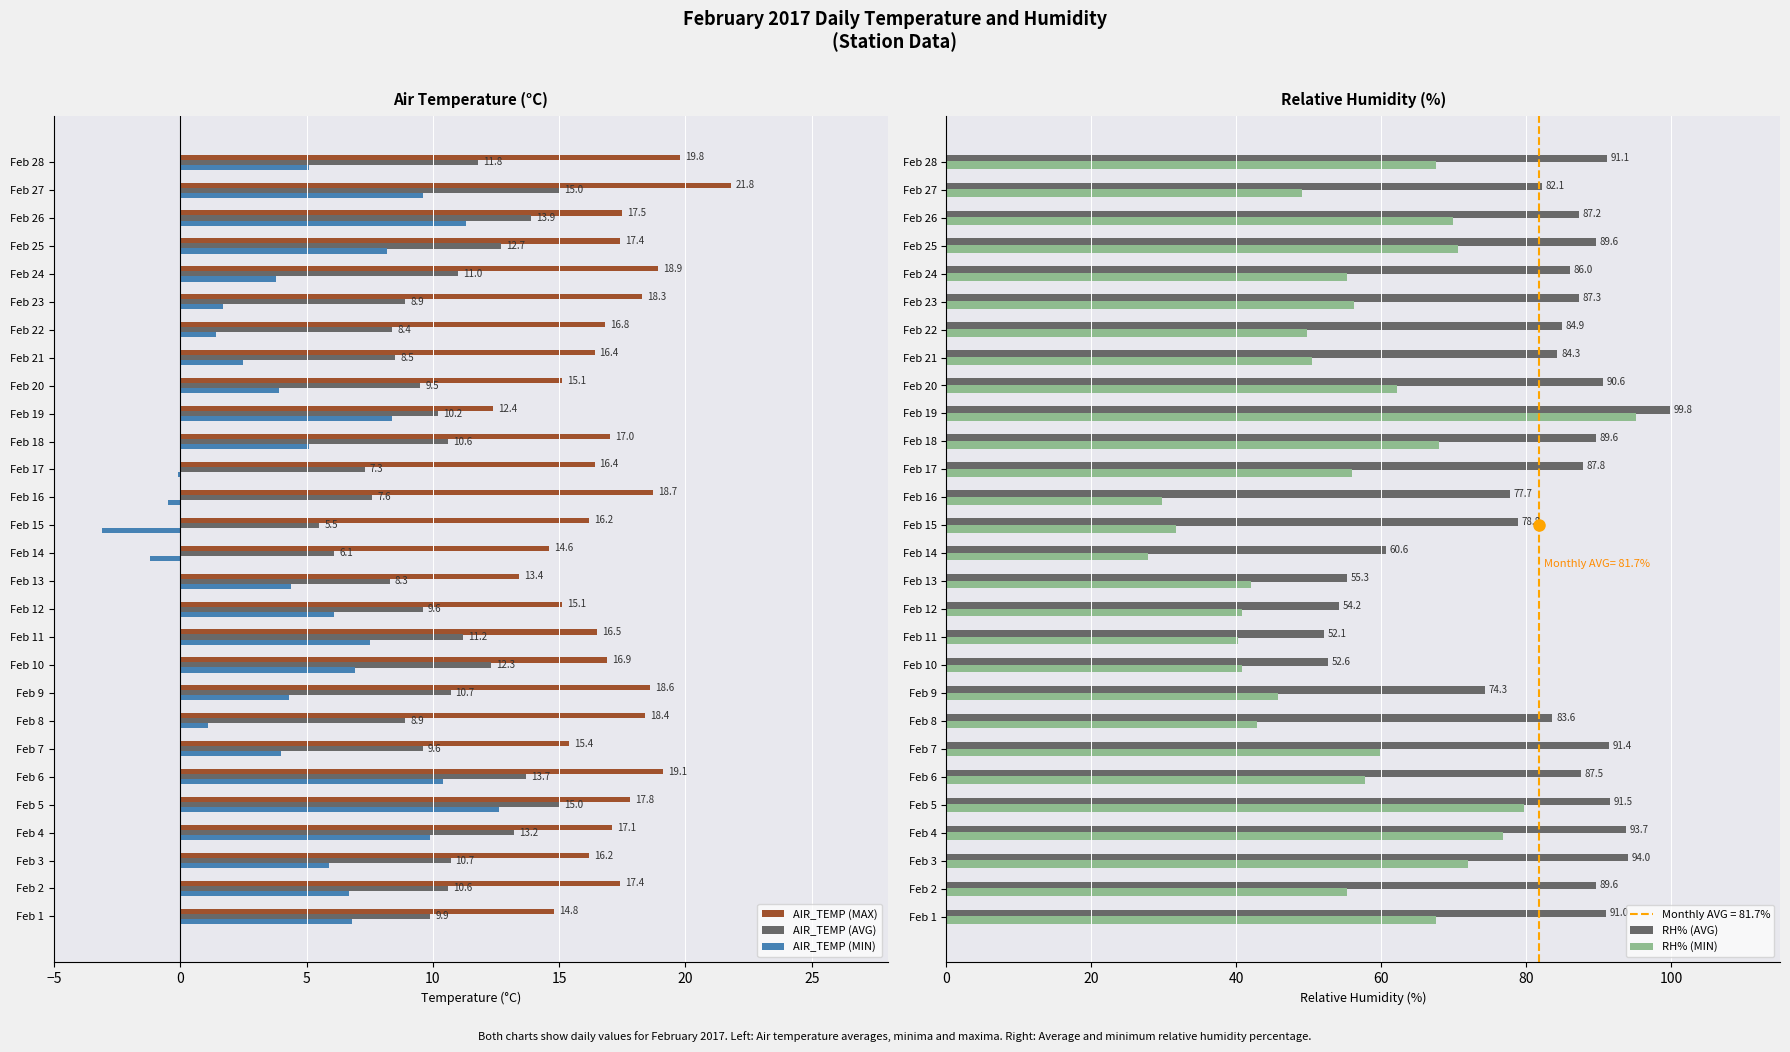

What is the sum of the AIR_TEMP (MAX) values at Feb 14 and Feb 10?

31.5